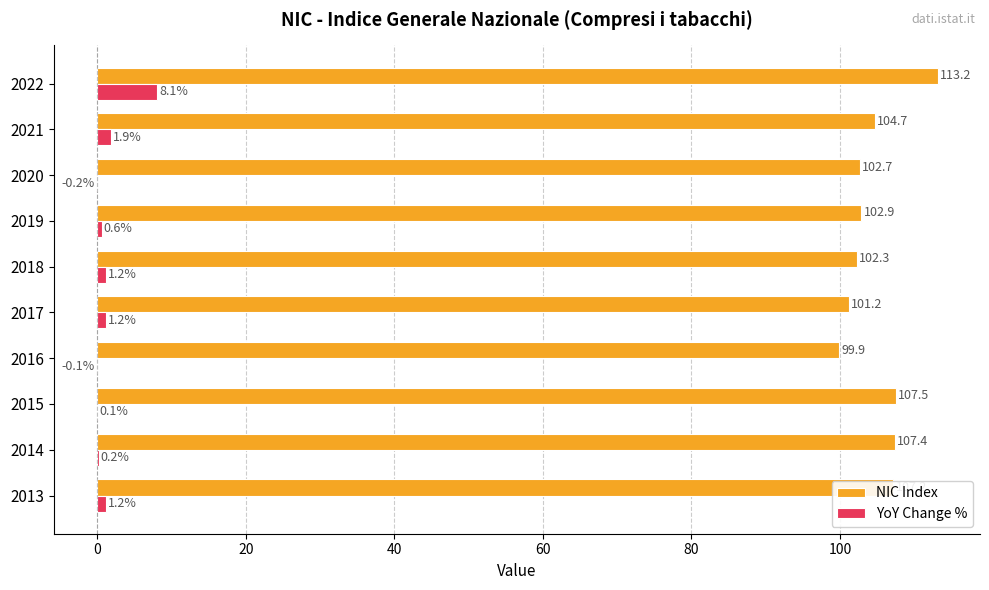

At which label does YoY Change % reach its peak?

2022